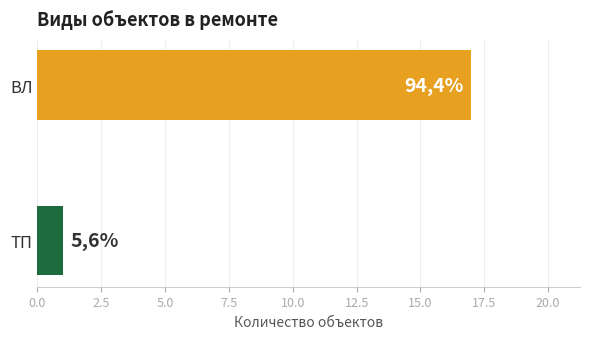

Are the bars horizontal?

Yes